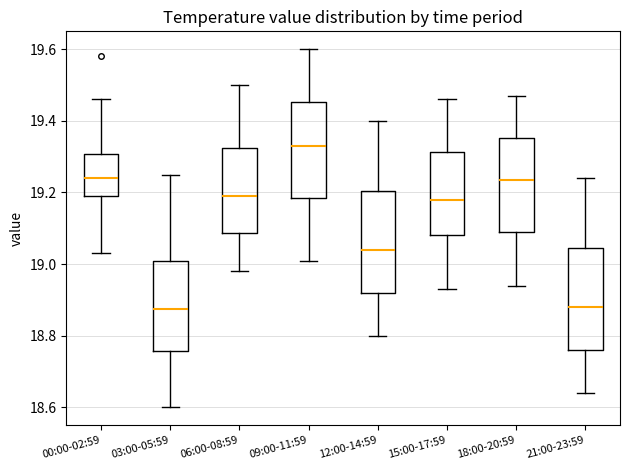

Where does the median line of the box for 09:00-11:59 sit on the y-axis? The values are not printed on the chart, so give them approximately, as read against the axis.

19.34